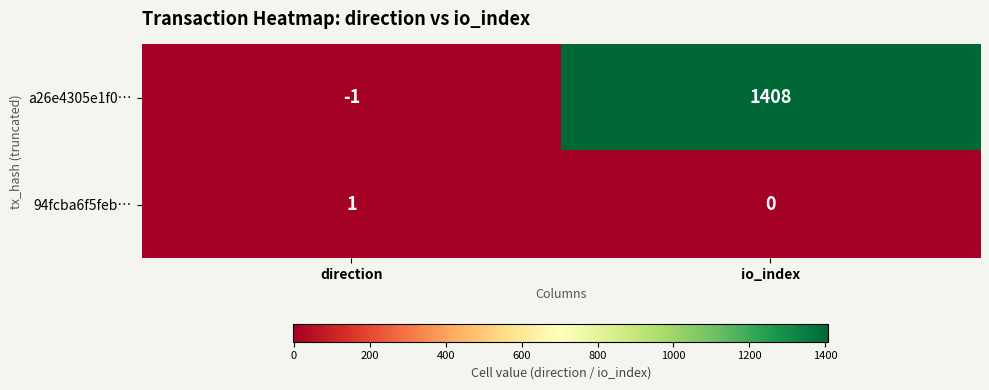

Where is a26e4305e1f0… nearest to the value 703?

direction